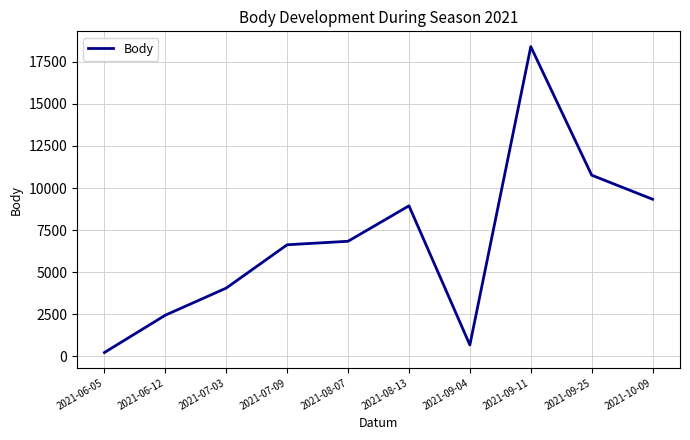

What is the change in value from 2021-07-09 to 2021-09-04?

-5960